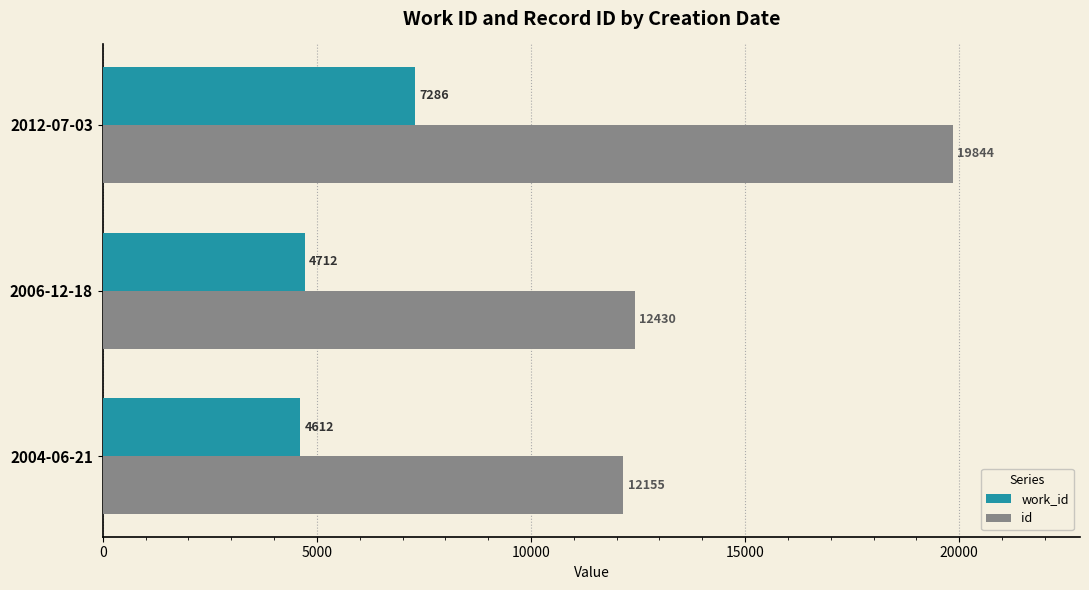

Rank the categories by work_id value from lowest to highest.

2004-06-21, 2006-12-18, 2012-07-03